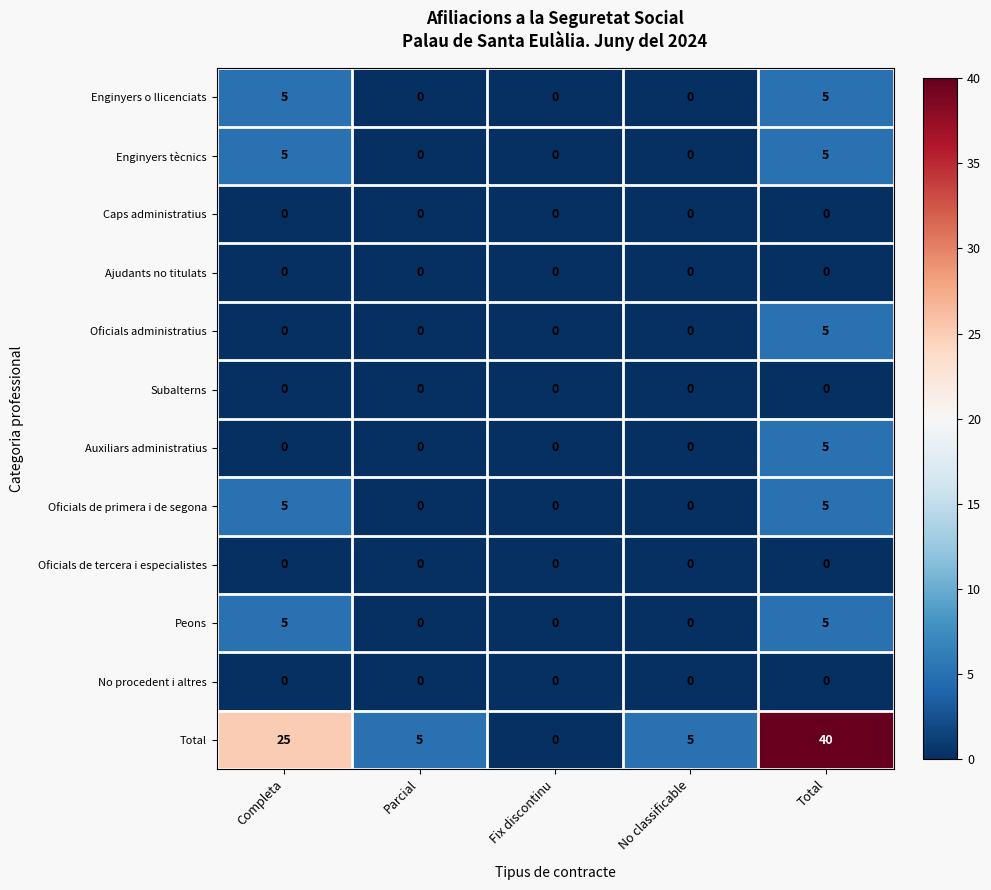

Which series has the largest total across all categories?

Total